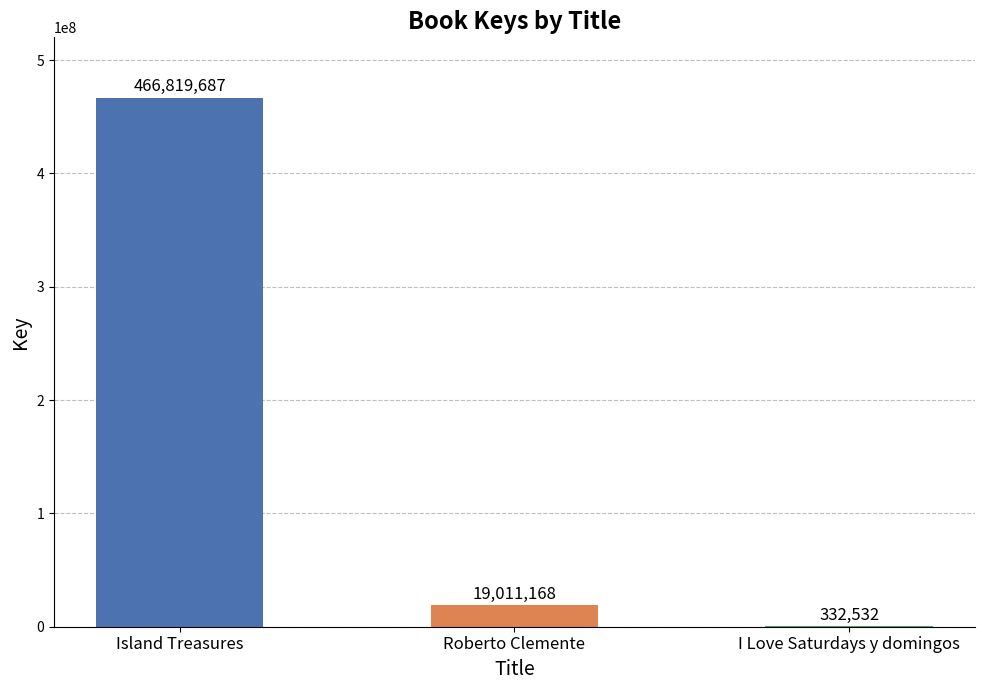

Where is the data nearest to the value 233576109?

Roberto Clemente